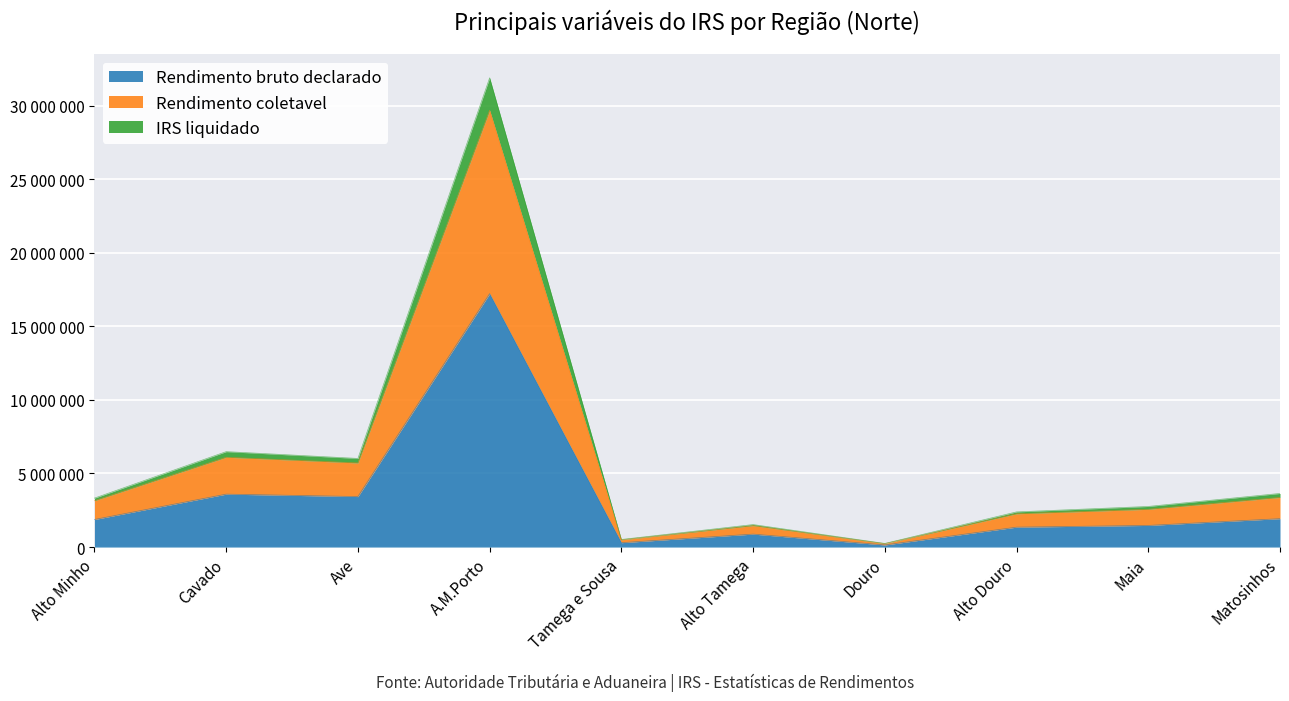

How many interior local peaks does the Rendimento bruto declarado series have?

3